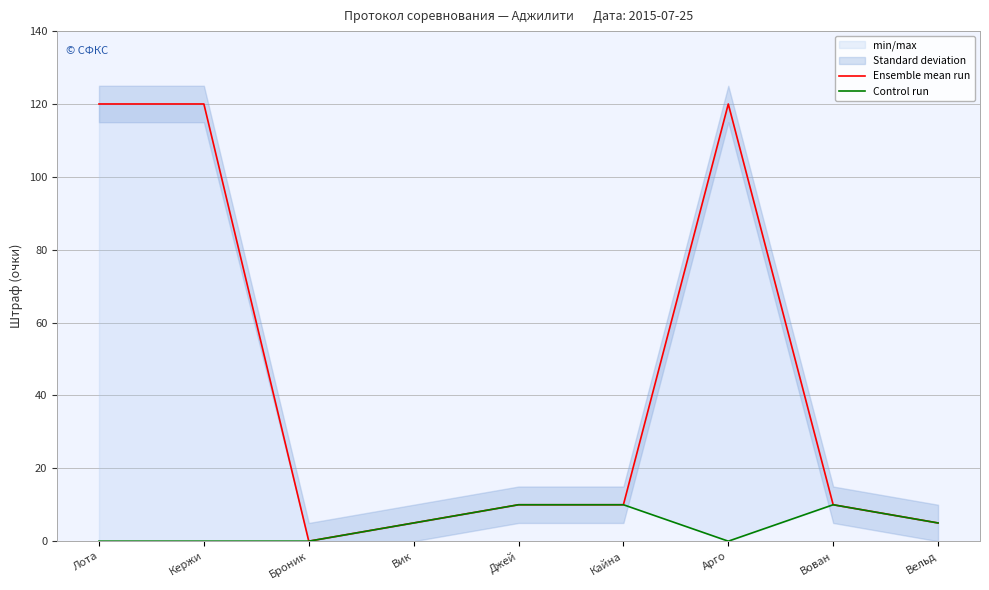

Where is Control run nearest to the value 5?

Вик